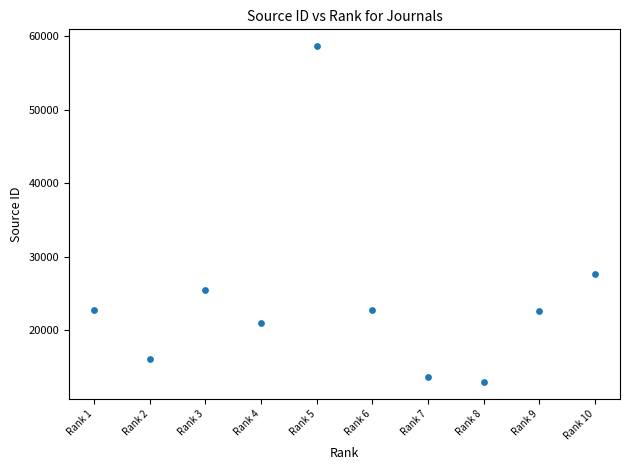

What Y value in the scatter plot is closest to 35784?

27686